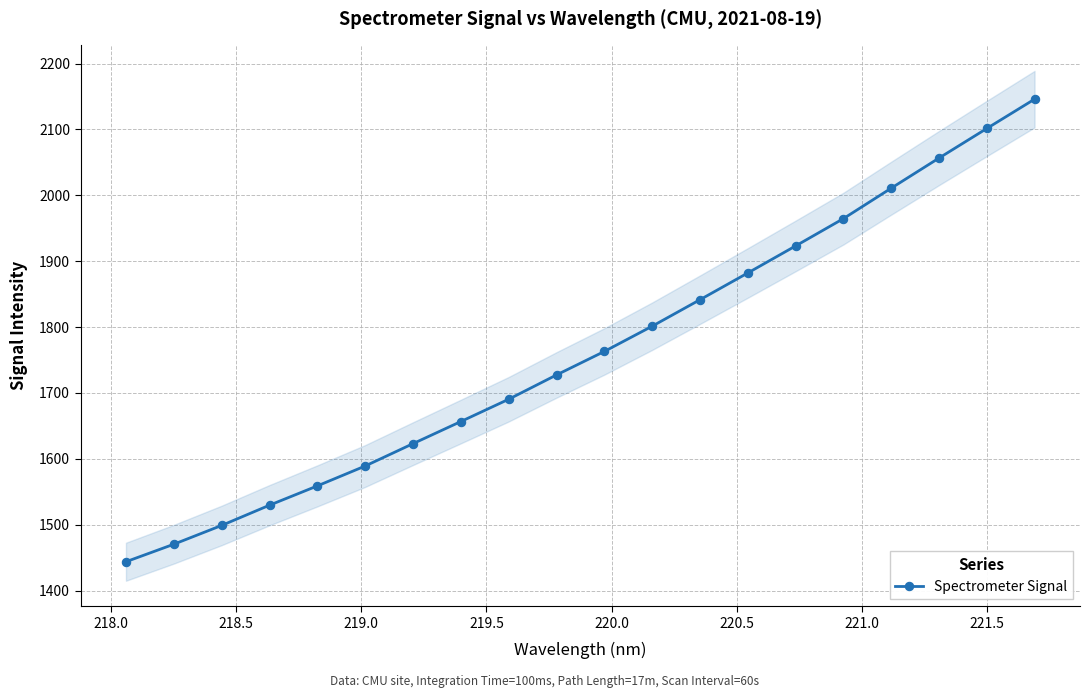

True or false: Spectrometer Signal has more than 0 interior local peaks.

False